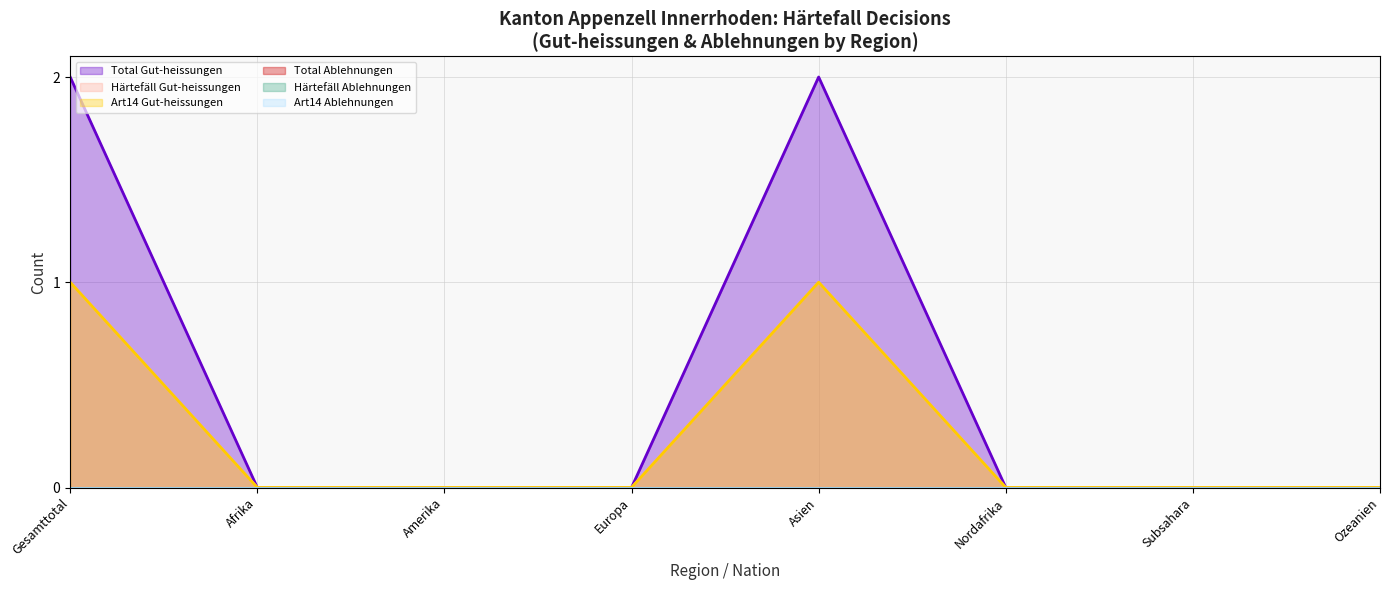

True or false: Total Gut-heissungen and Härtefäll Gut-heissungen intersect in this chart.

False